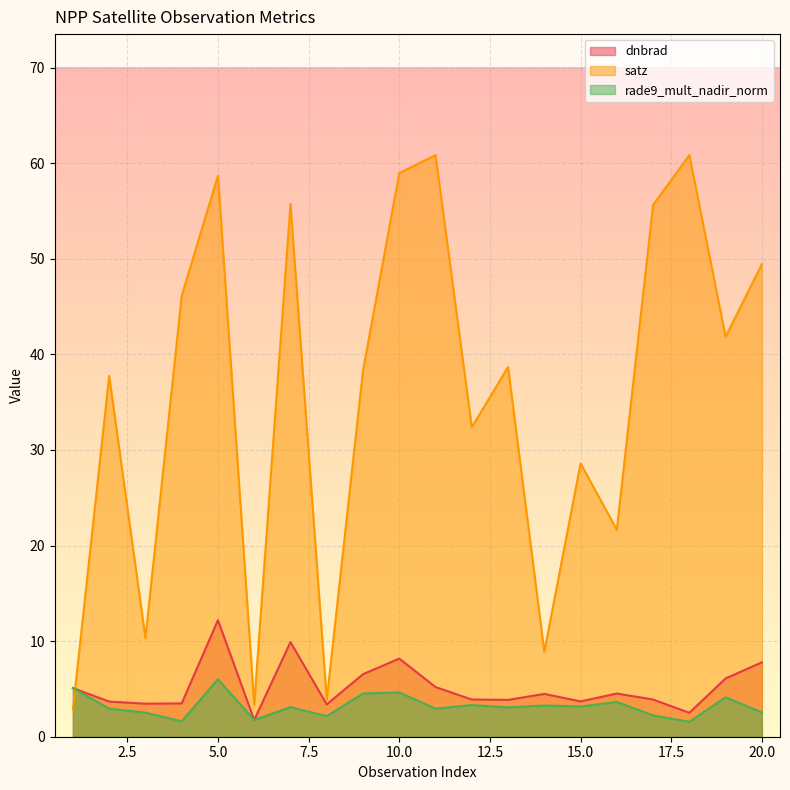

What is the sum of all rade9_mult_nadir_norm values?

64.2